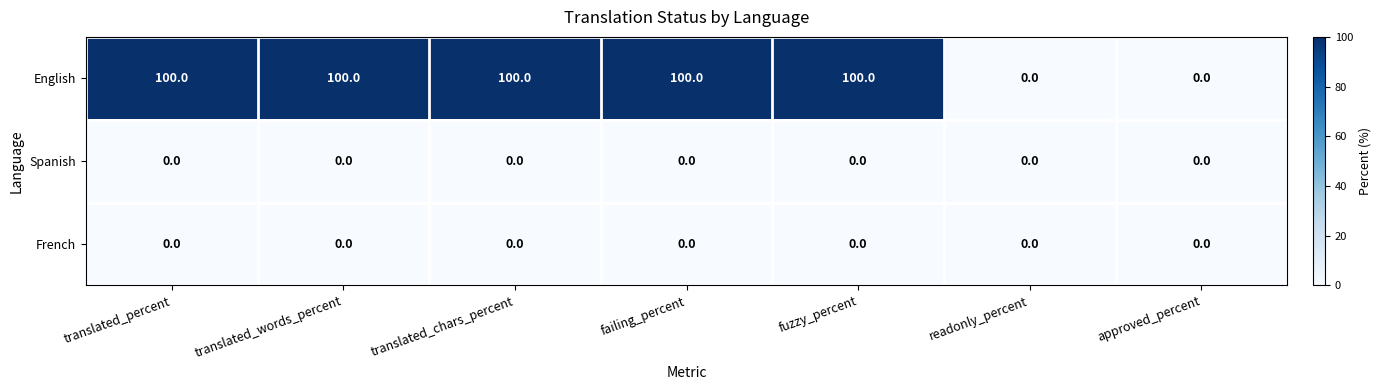

At how many categories does at least one series exceed 84?

5